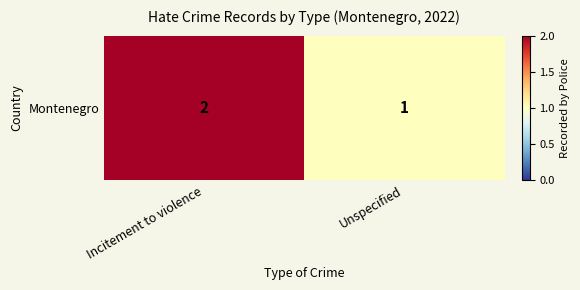

What is the maximum value shown in the chart?

2